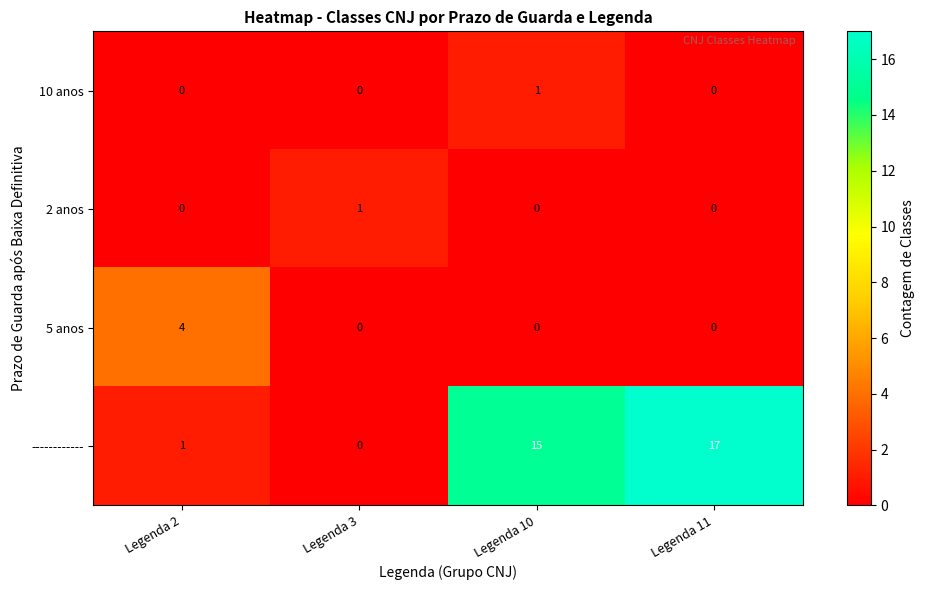

What is the average value of the ------------ series?

8